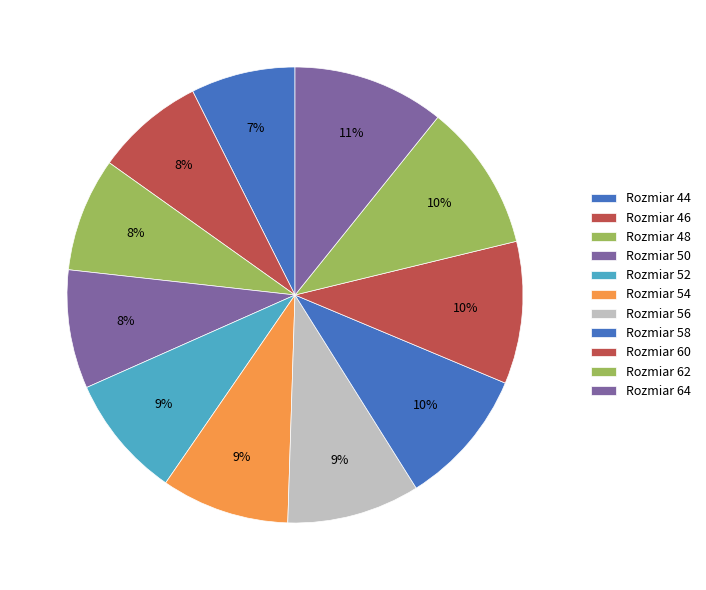

To the nearest percent, what is the average slice percentage?

9%